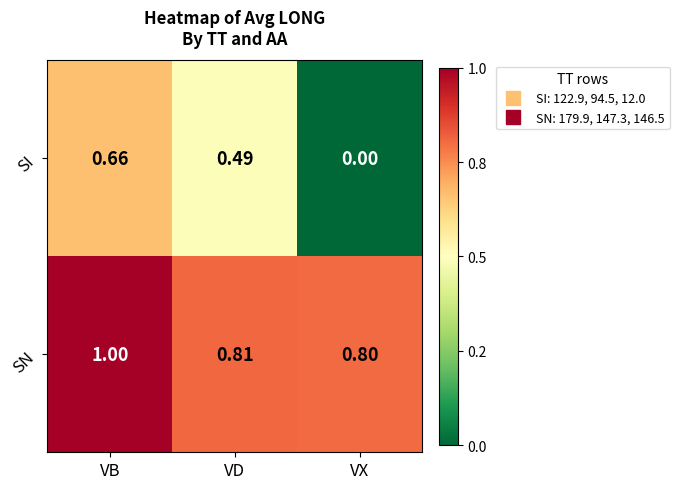

Rank the categories by SN value from highest to lowest.

VB, VD, VX